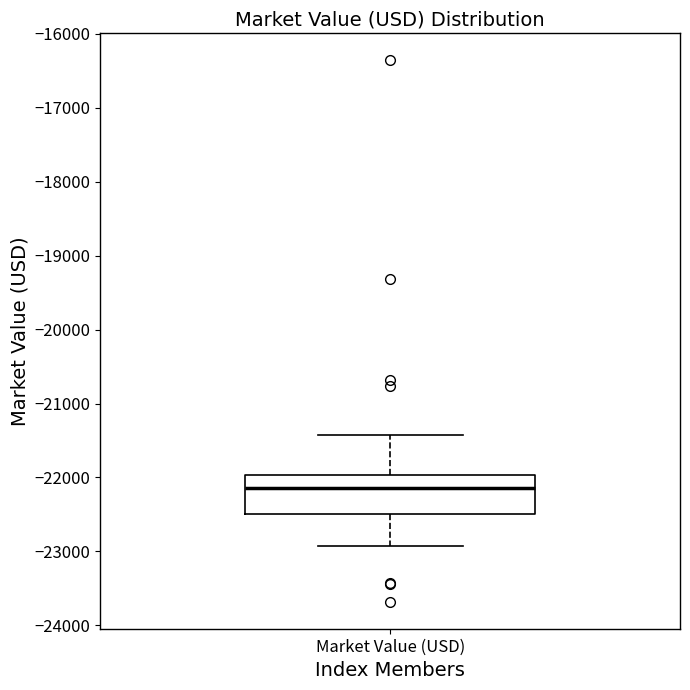

Read this box plot against the y-axis: the position of the median line, the range covered by the box, and the ends of both whiskers. The values are not printed on the chart, so give them approximately, as read against the axis.

median -22100, box -22500 to -22000, whiskers -22900 to -21400